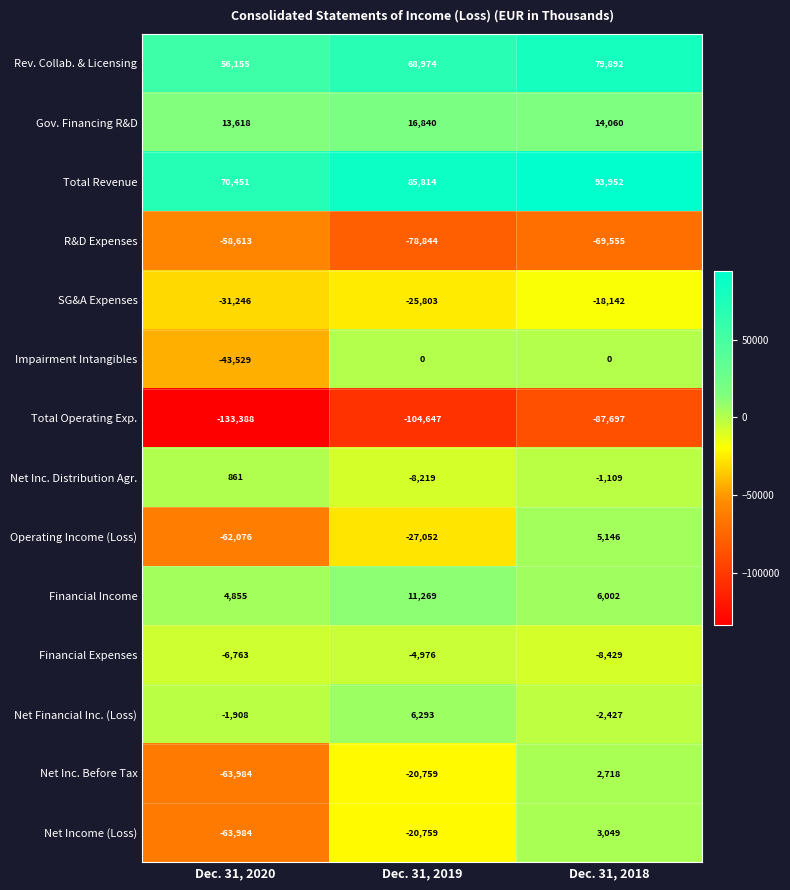

What is the maximum value shown in the chart?

93952